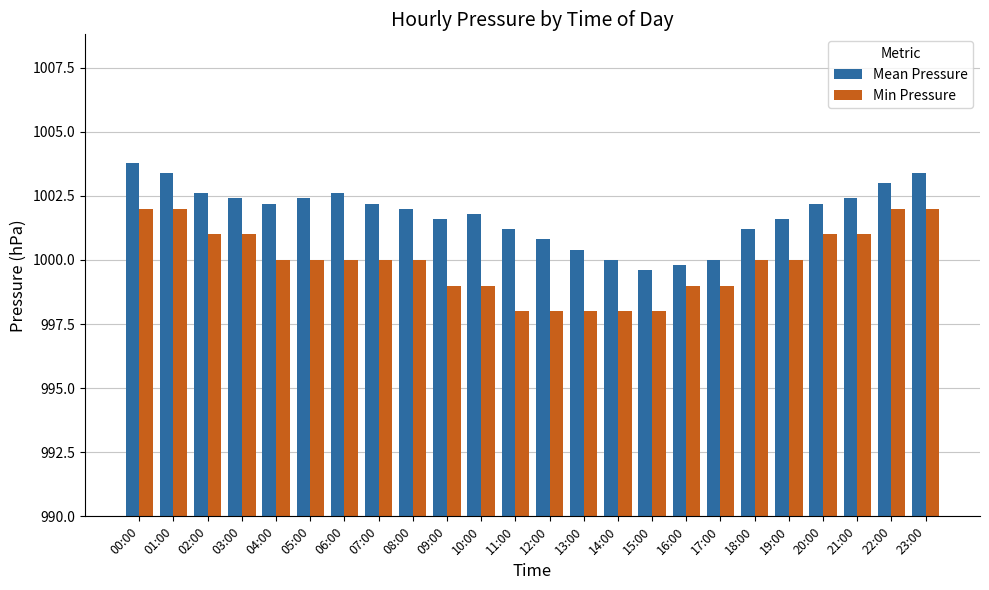

True or false: Mean Pressure has a value of 1000.8 at 12:00.

True